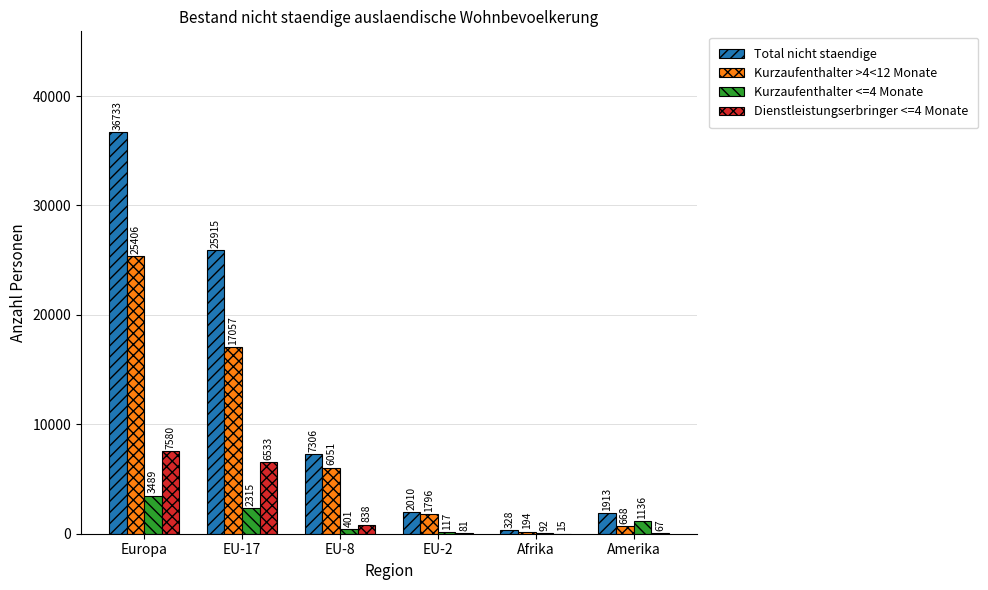

At which category is the sum across all series the highest?

Europa